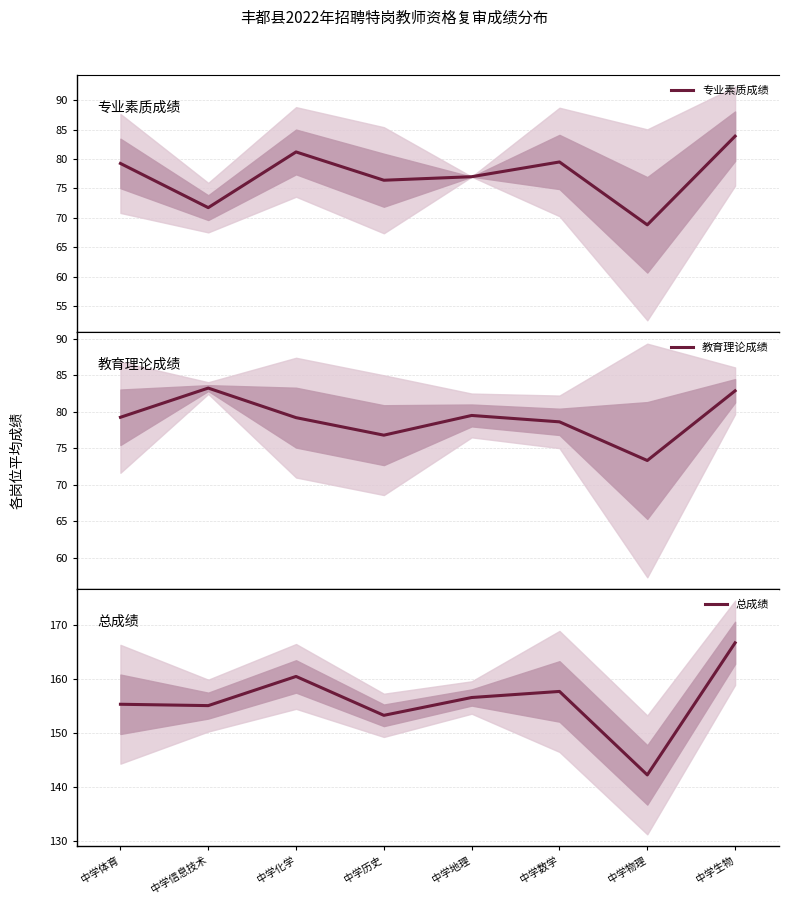

What is the average value of the 专业素质成绩 series?

77.2